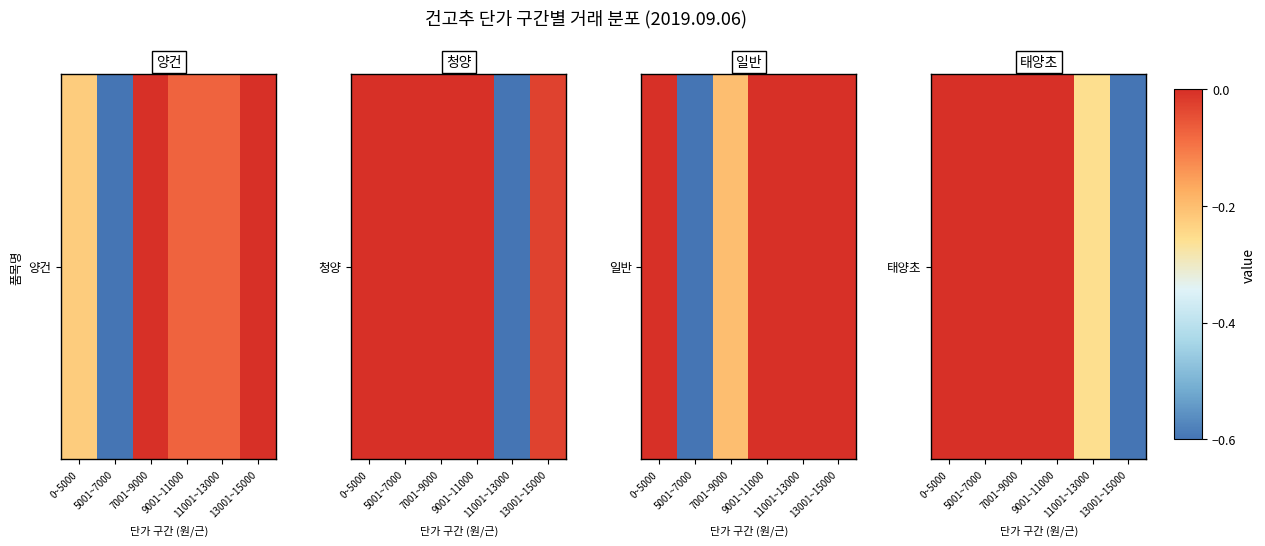

How many series are shown in this chart?

1